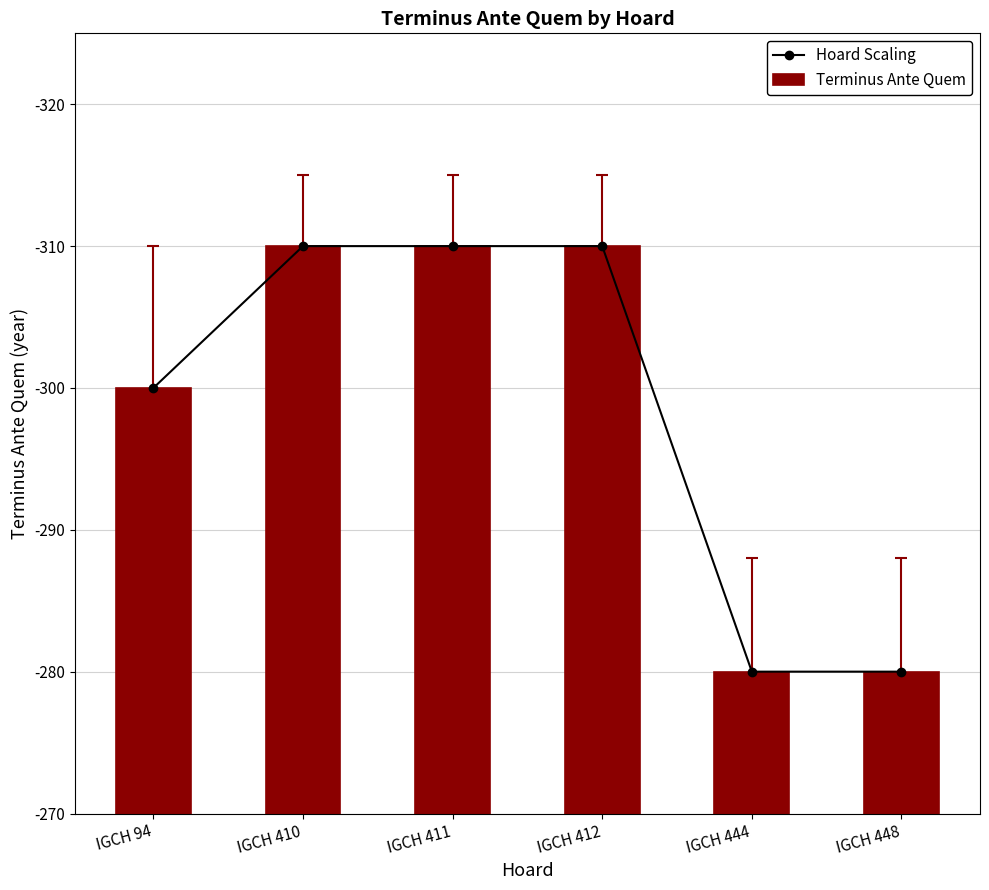

How many groups of bars are there?

6